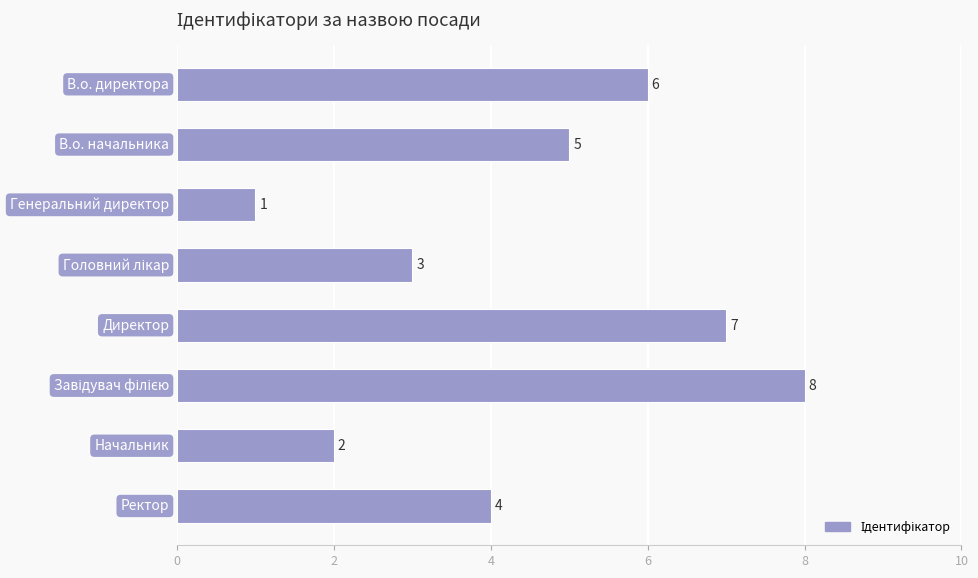

What is the maximum value shown in the chart?

8